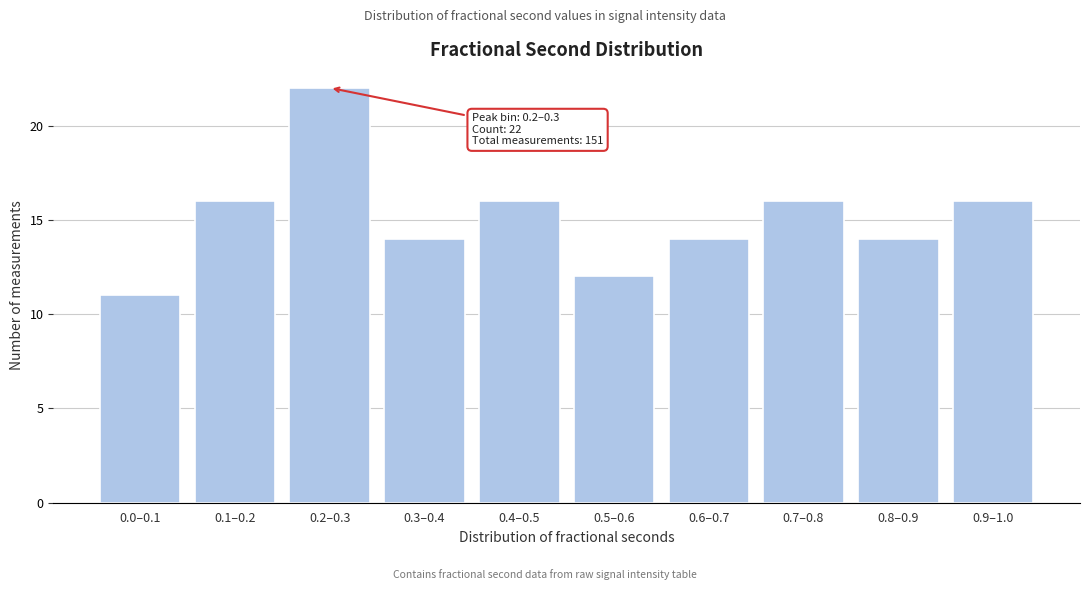

Reading left to right, what are all the values shown in this chart?

11	16	22	14	16	12	14	16	14	16